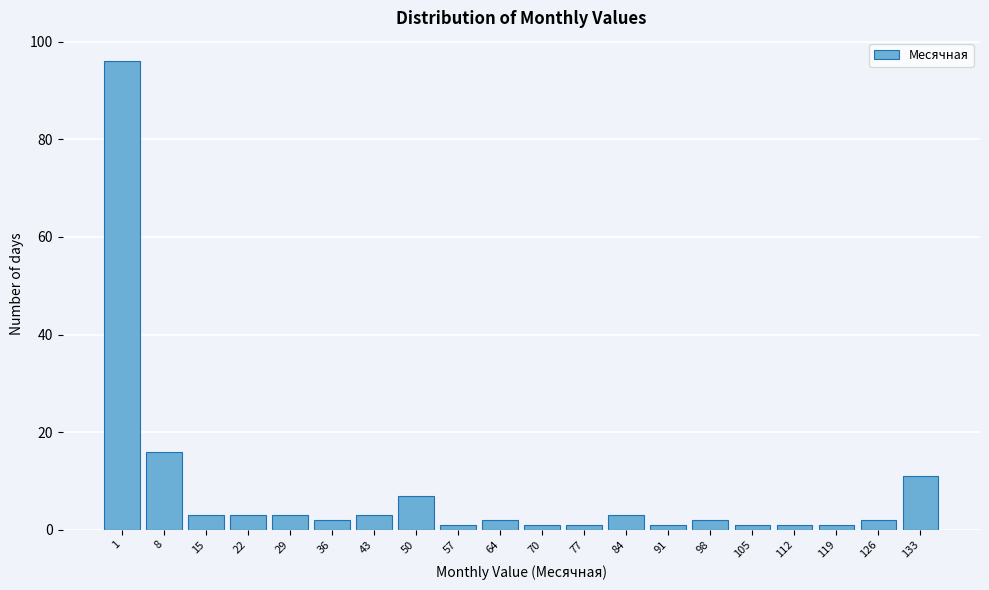

Reading right to left, what are all the values shown in this chart?

133=11	126=2	119=1	112=1	105=1	98=2	91=1	84=3	77=1	70=1	64=2	57=1	50=7	43=3	36=2	29=3	22=3	15=3	8=16	1=96